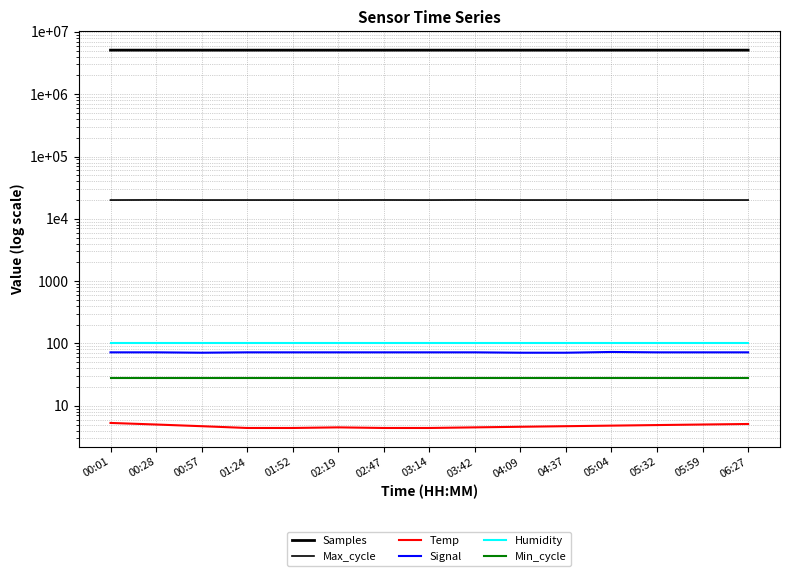

Rank the series at 04:09 from highest to lowest value.

Samples, Max_cycle, Humidity, Signal, Min_cycle, Temp